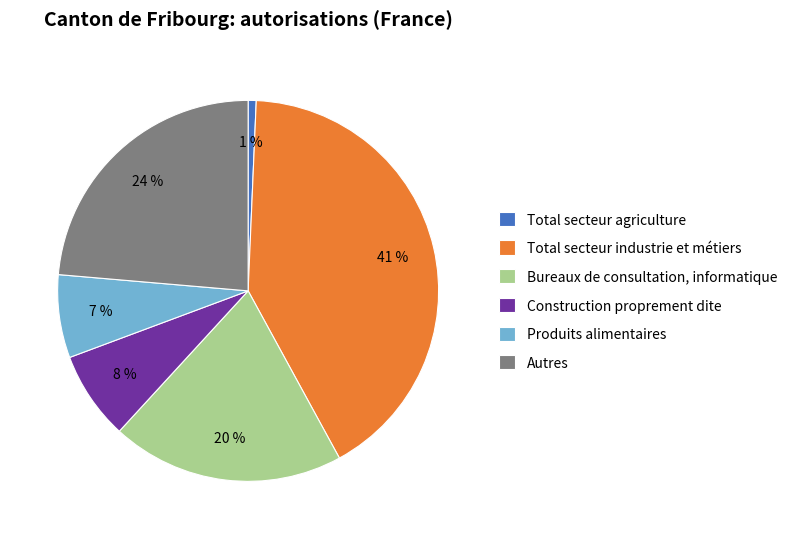

How many slices are in this pie chart?

6